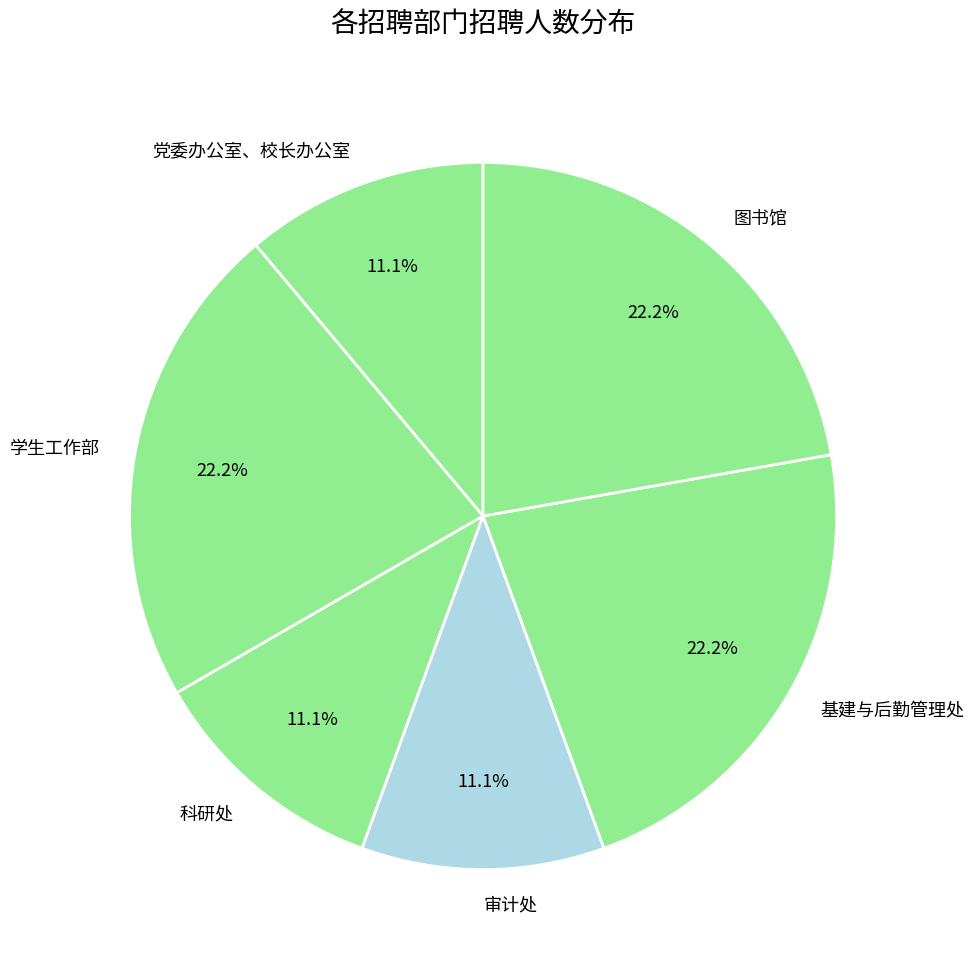

What portion of the pie excludes 党委办公室、校长办公室?

88.9%